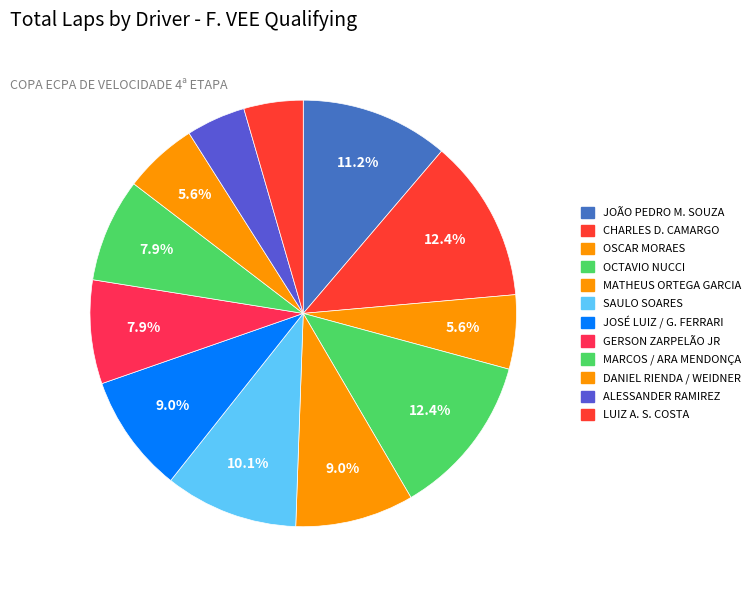

How many slices are in this pie chart?

12